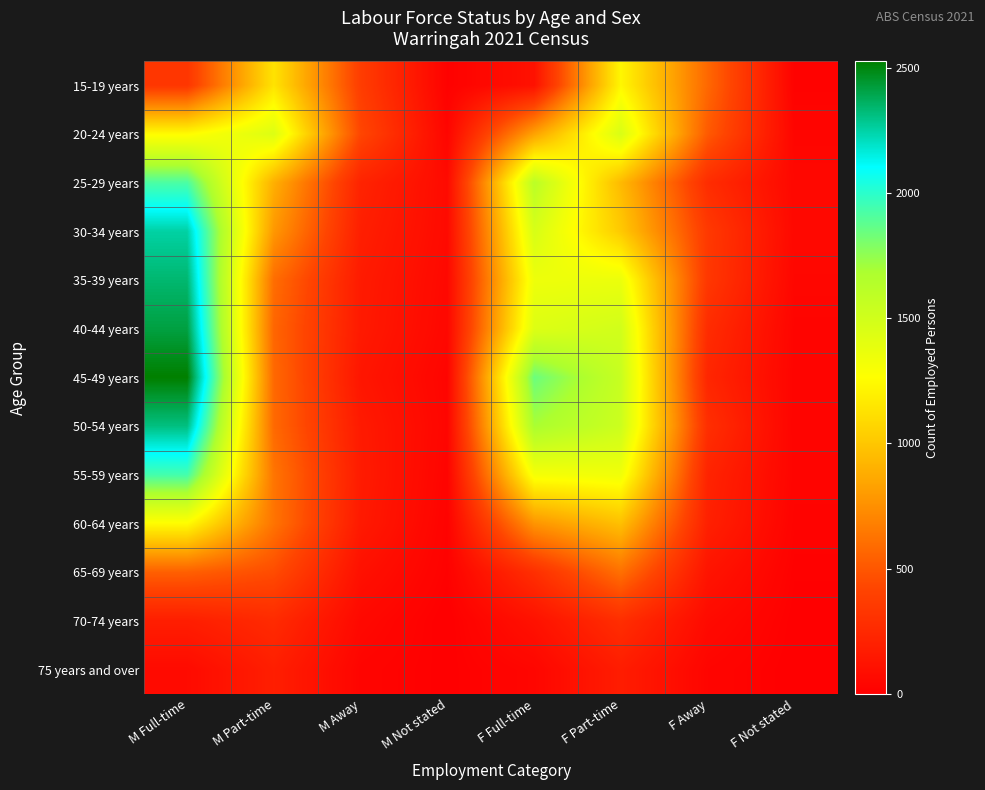

At which category is the sum across all series the highest?

M Full-time